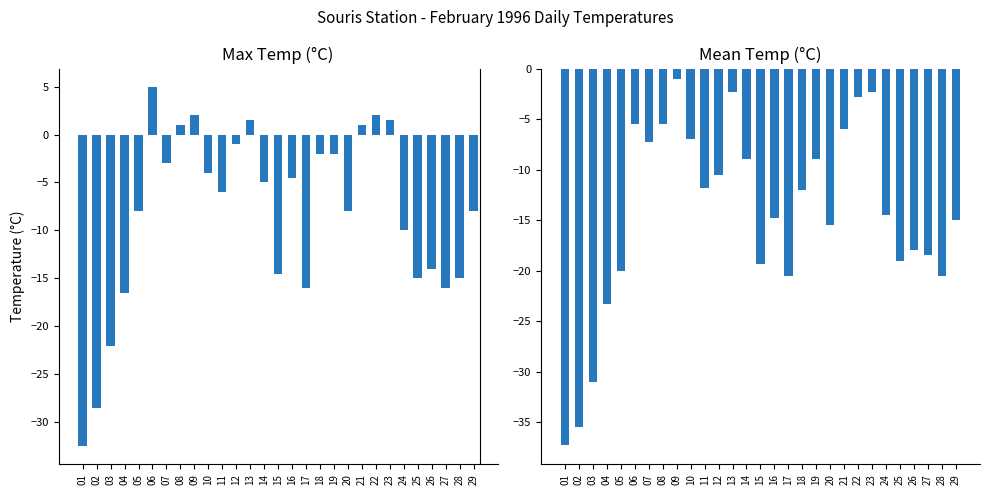

Reading right to left, transcribe all the data shown in this chart.

Max Temp (C): -8.0	-15.0	-16.0	-14.0	-15.0	-10.0	1.5	2.0	1.0	-8.0	-2.0	-2.0	-16.0	-4.5	-14.5	-5.0	1.5	-1.0	-6.0	-4.0	2.0	1.0	-3.0	5.0	-8.0	-16.5	-22.0	-28.5	-32.5
Mean Temp (C): -15.0	-20.5	-18.5	-18.0	-19.0	-14.5	-2.3	-2.8	-6.0	-15.5	-9.0	-12.0	-20.5	-14.8	-19.3	-9.0	-2.3	-10.5	-11.8	-7.0	-1.0	-5.5	-7.3	-5.5	-20.0	-23.3	-31.0	-35.5	-37.3